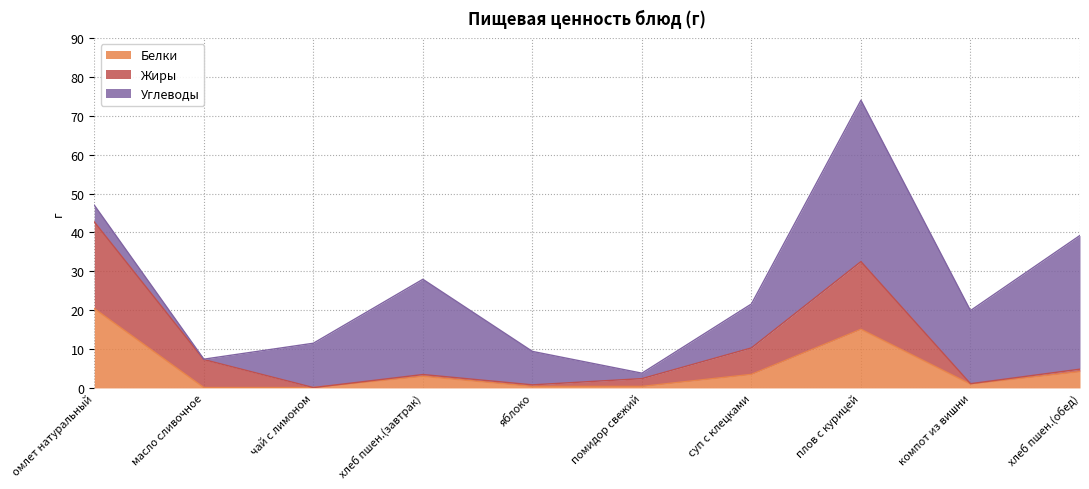

What is the minimum value for Жиры?

0.1